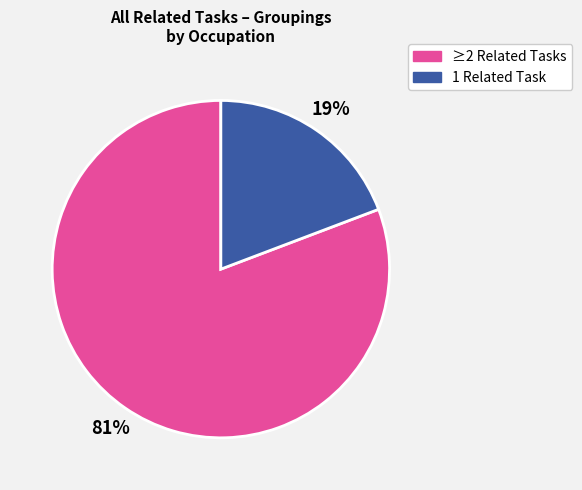

Does any single category account for the majority?

Yes